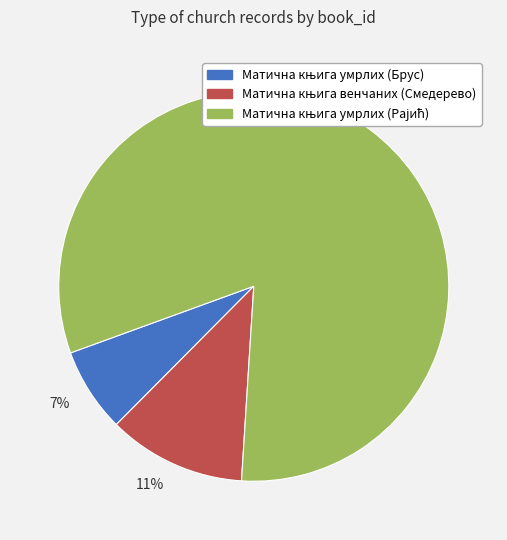

Is the sum of 82% and 7% greater than half?

Yes